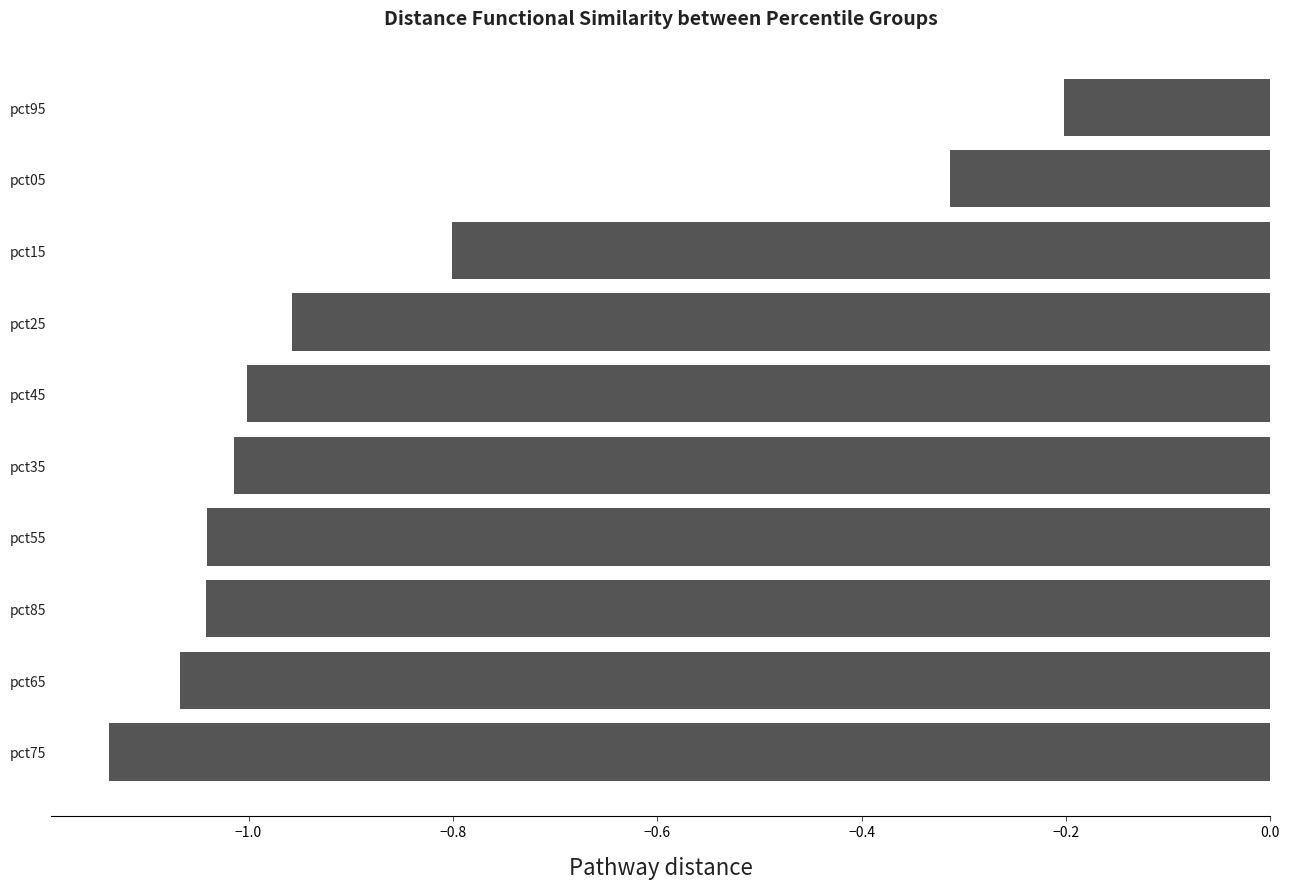

Between pct15 and pct75, which is larger?

pct15